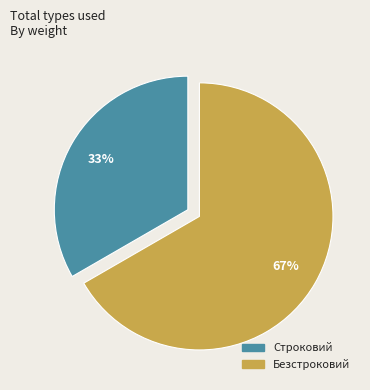

Which category has the smallest portion of the pie?

Строковий